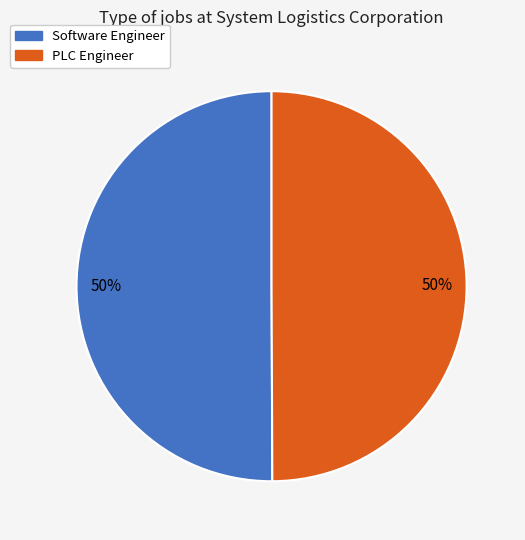

To the nearest percent, what portion does Software Engineer represent?

50%